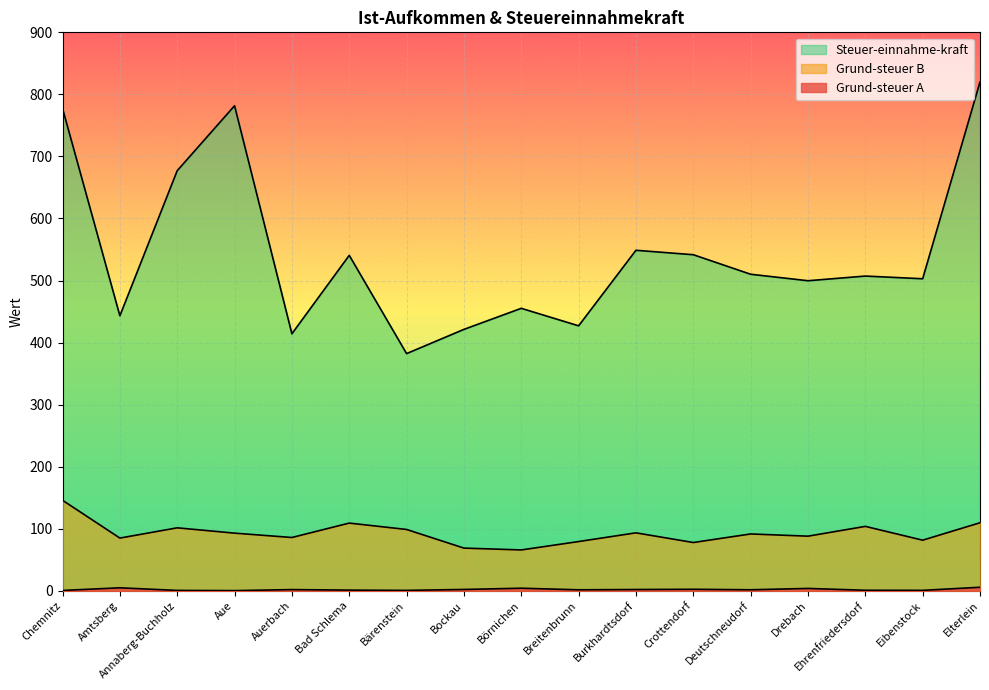

What is the label of the 7th point from the right?

Burkhardtsdorf